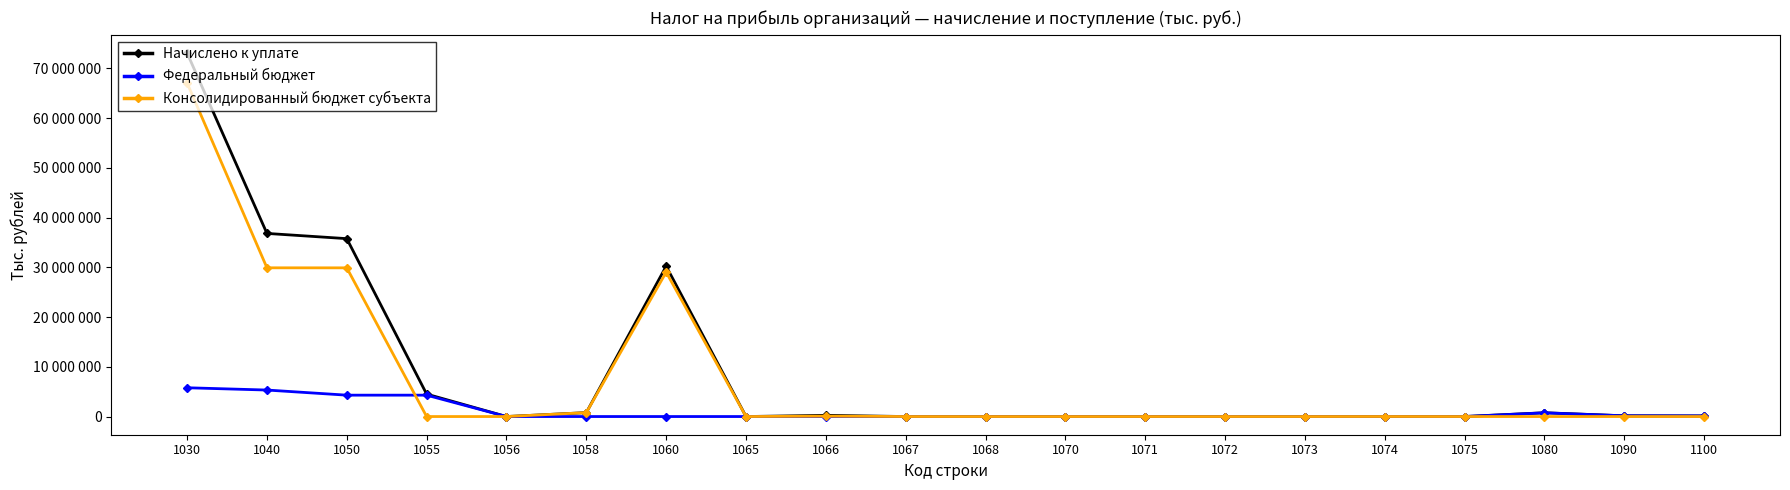

List the series in order of their peak value, highest first.

Начислено к уплате, Консолидированный бюджет субъекта, Федеральный бюджет